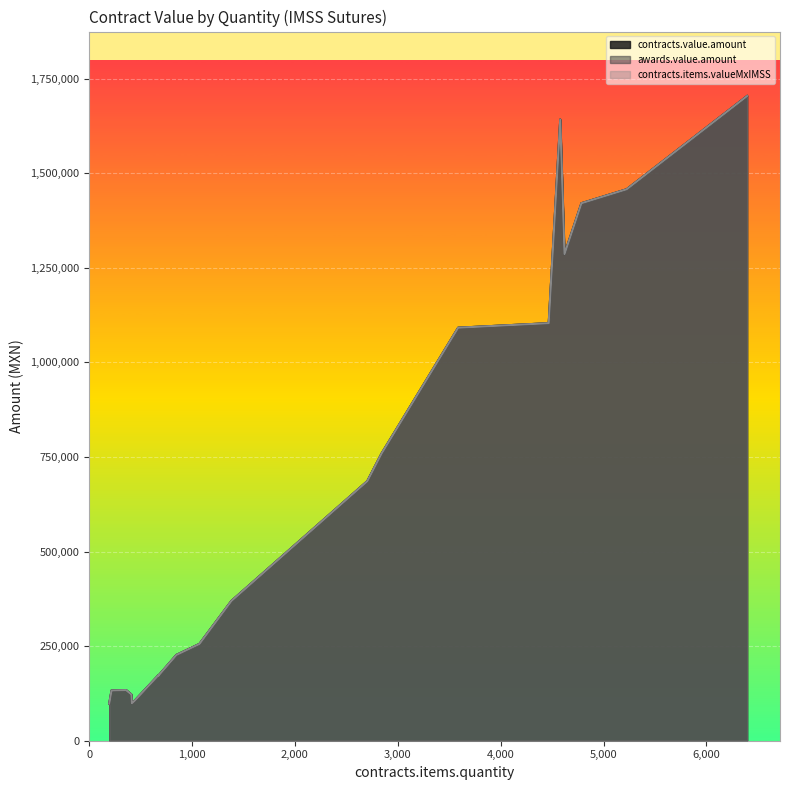

How many categories are shown in the chart?

20